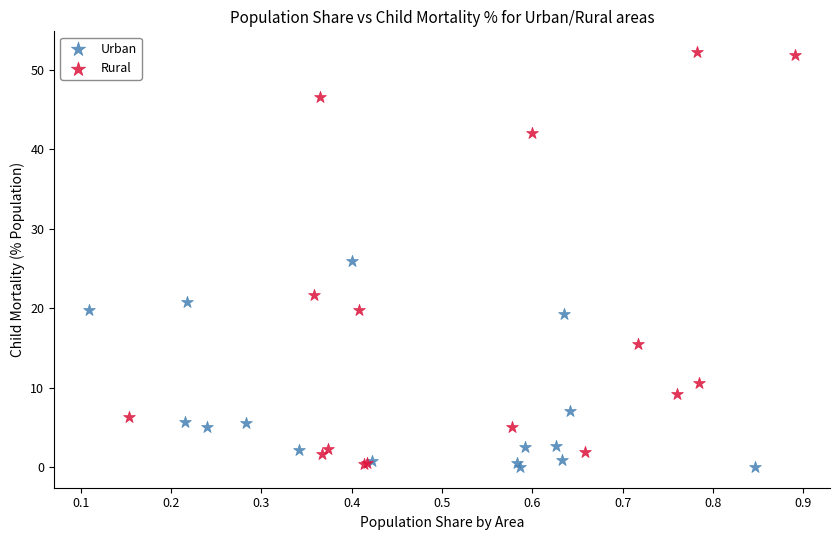

Which series has the widest spread of Y values?

Rural